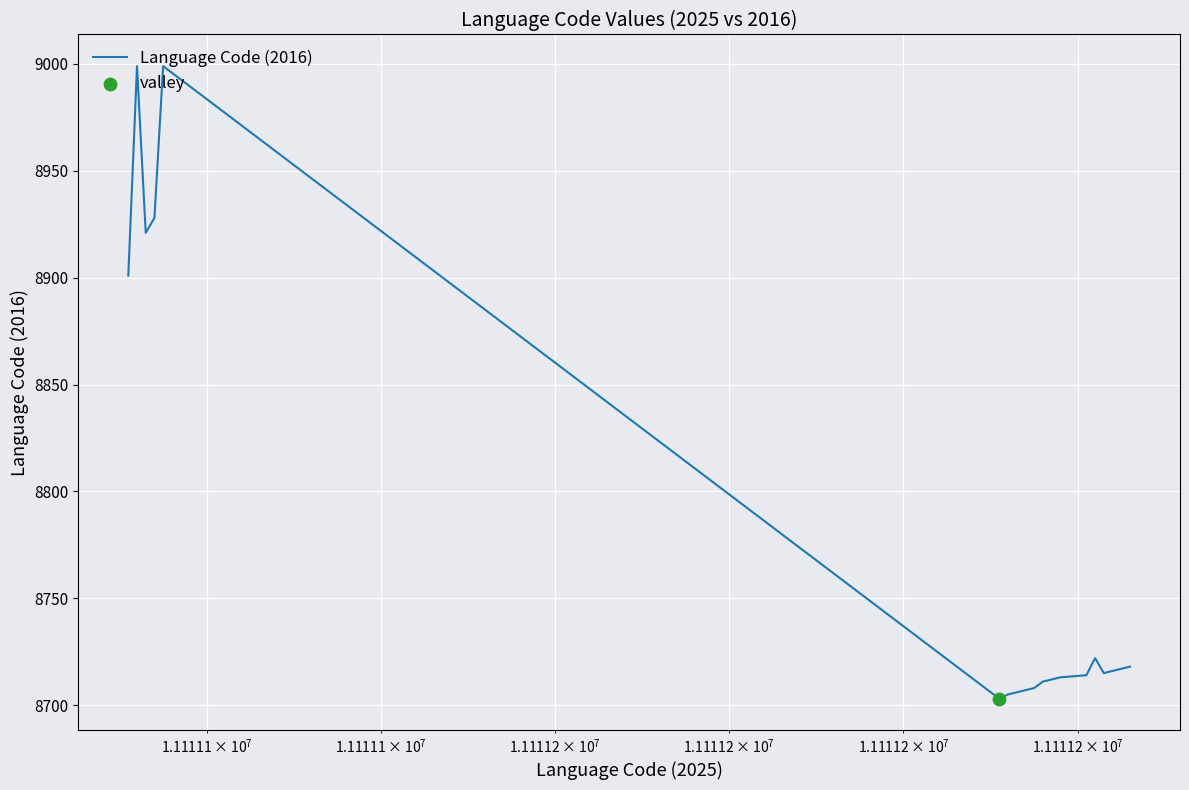

What is the difference between the maximum and minimum values?

296